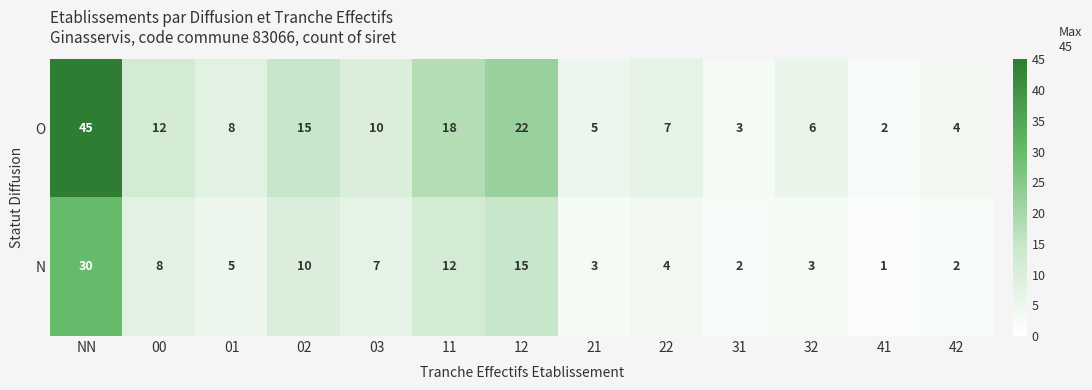

What is the difference between the O values at 12 and 01?

14